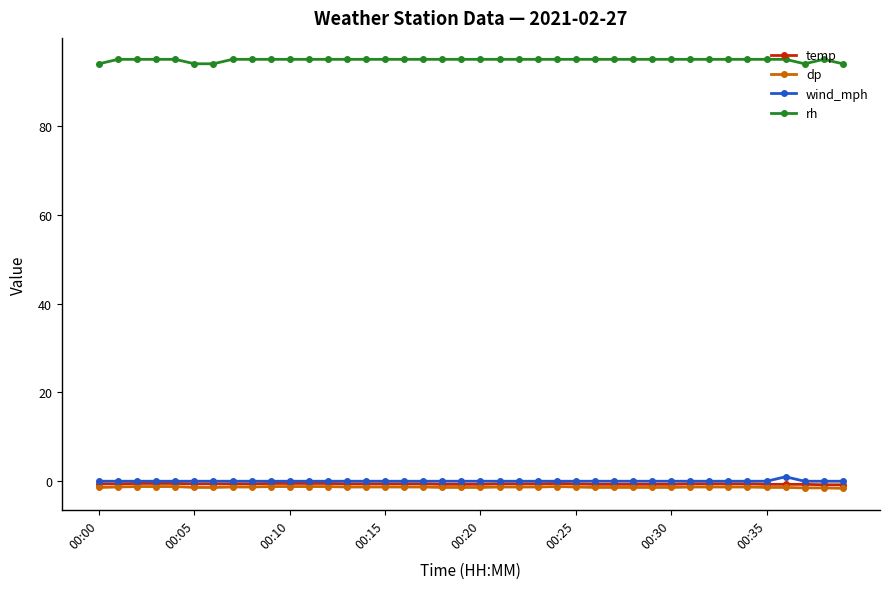

Which series has the largest total across all categories?

rh